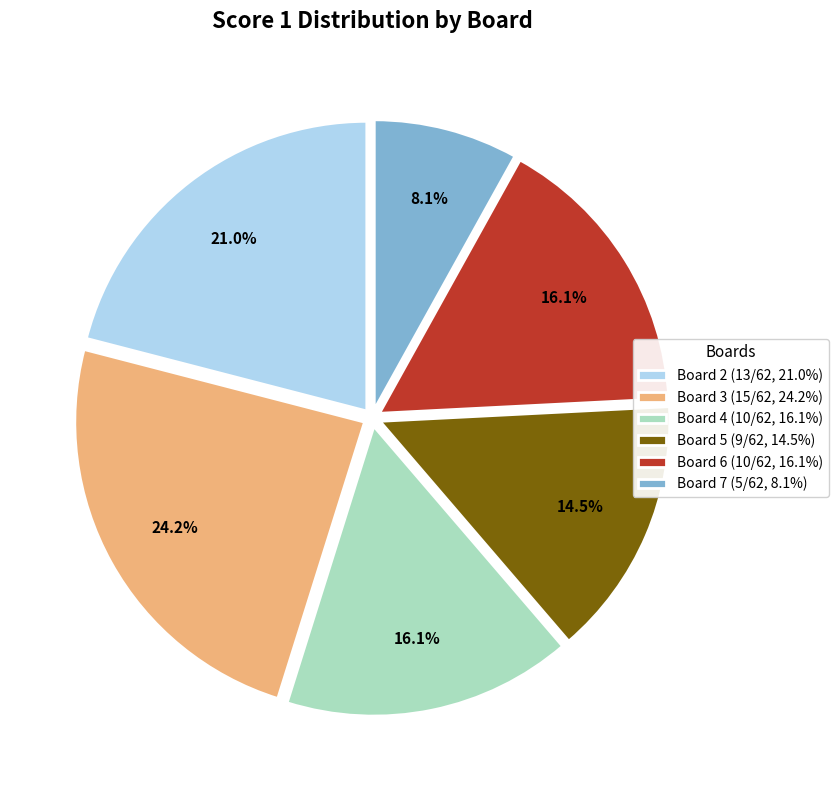

Is it true that Board 4 is 4% of the pie?

False